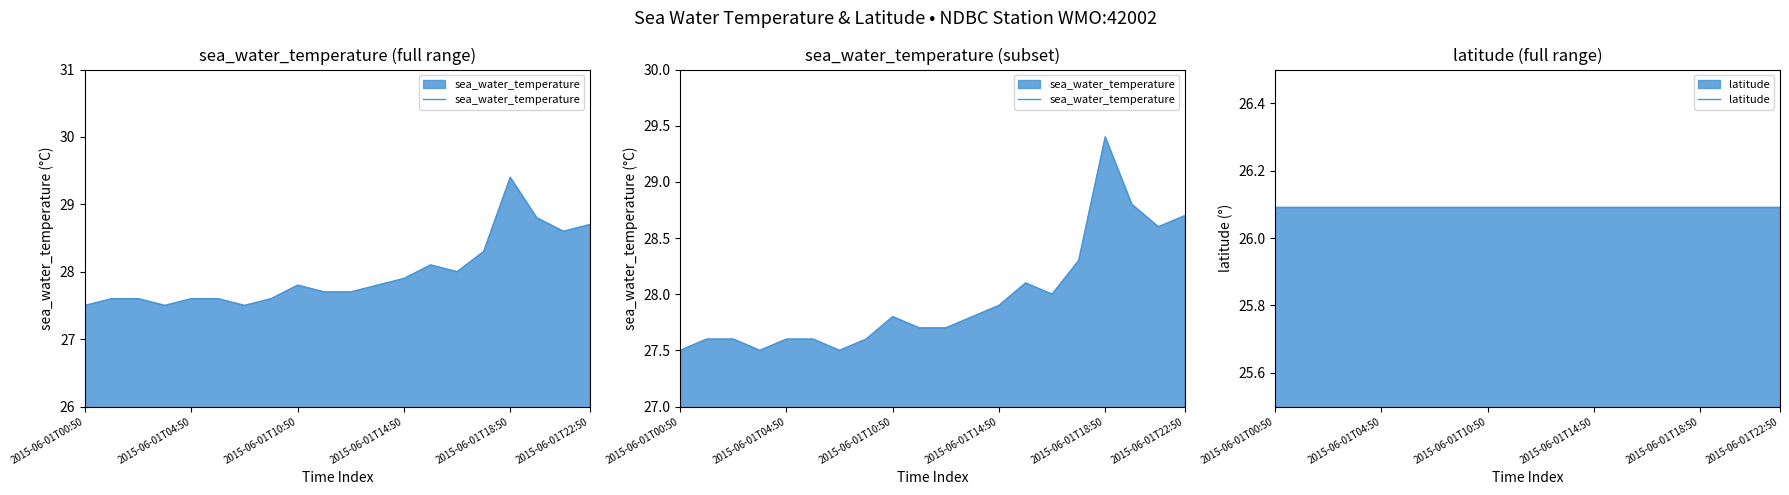

What is the difference between the sea_water_temperature values at 2015-06-01T04:50 and 13?

0.5